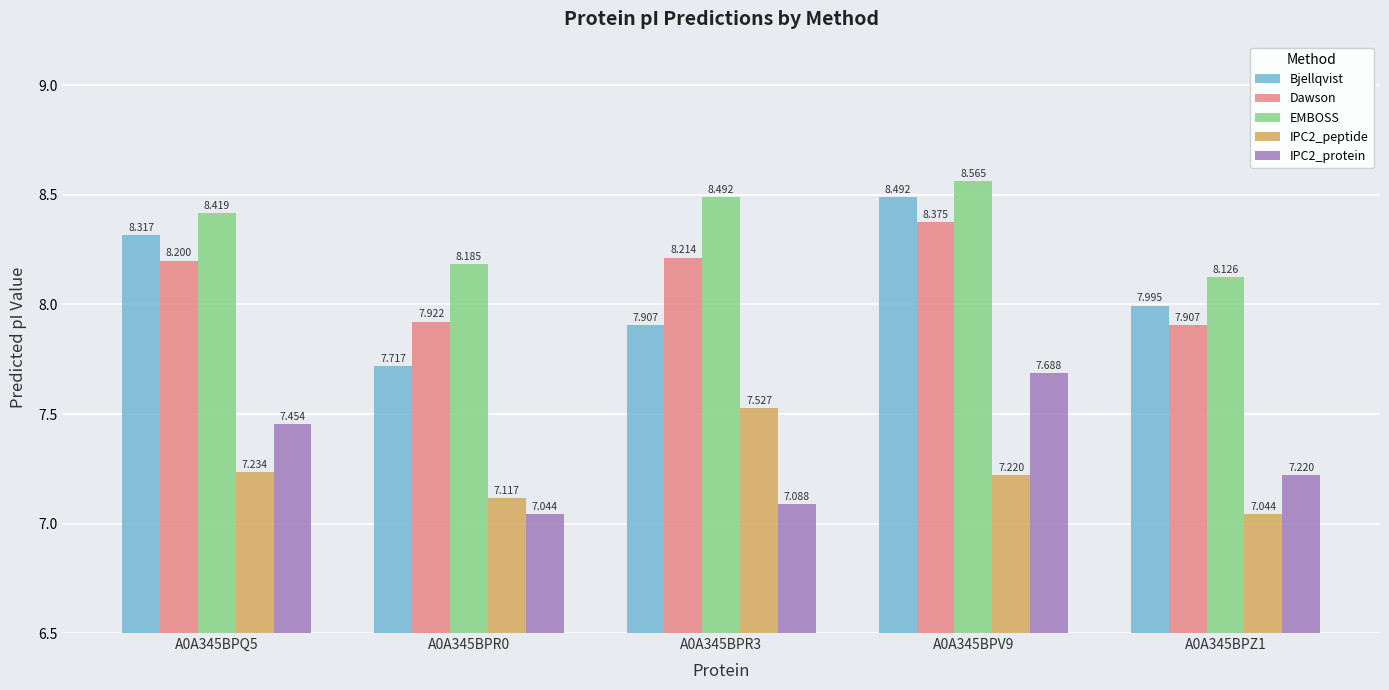

What is the sum of all Dawson values?

40.6